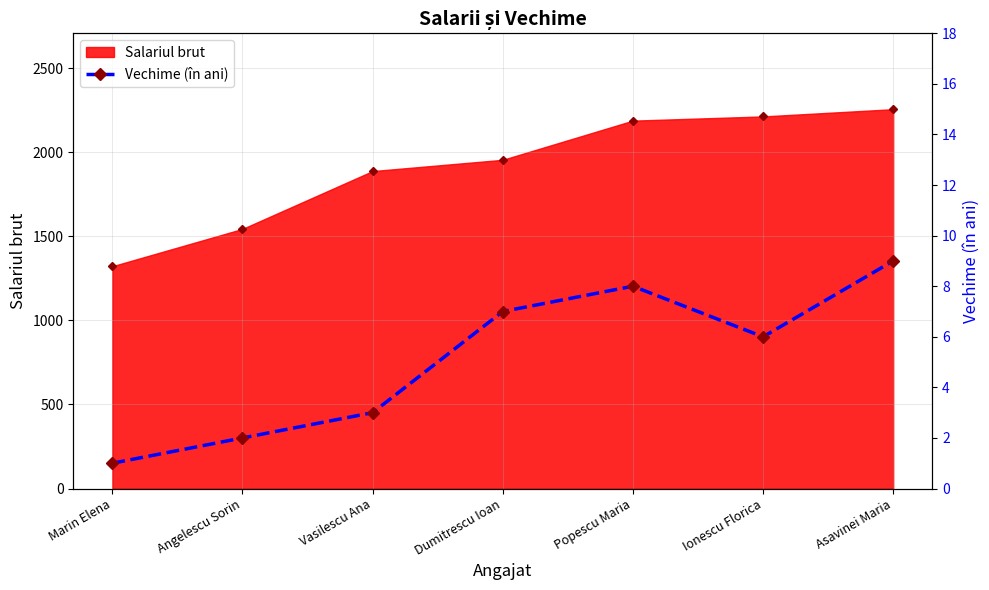

Where does the data first go above 6?

Dumitrescu Ioan